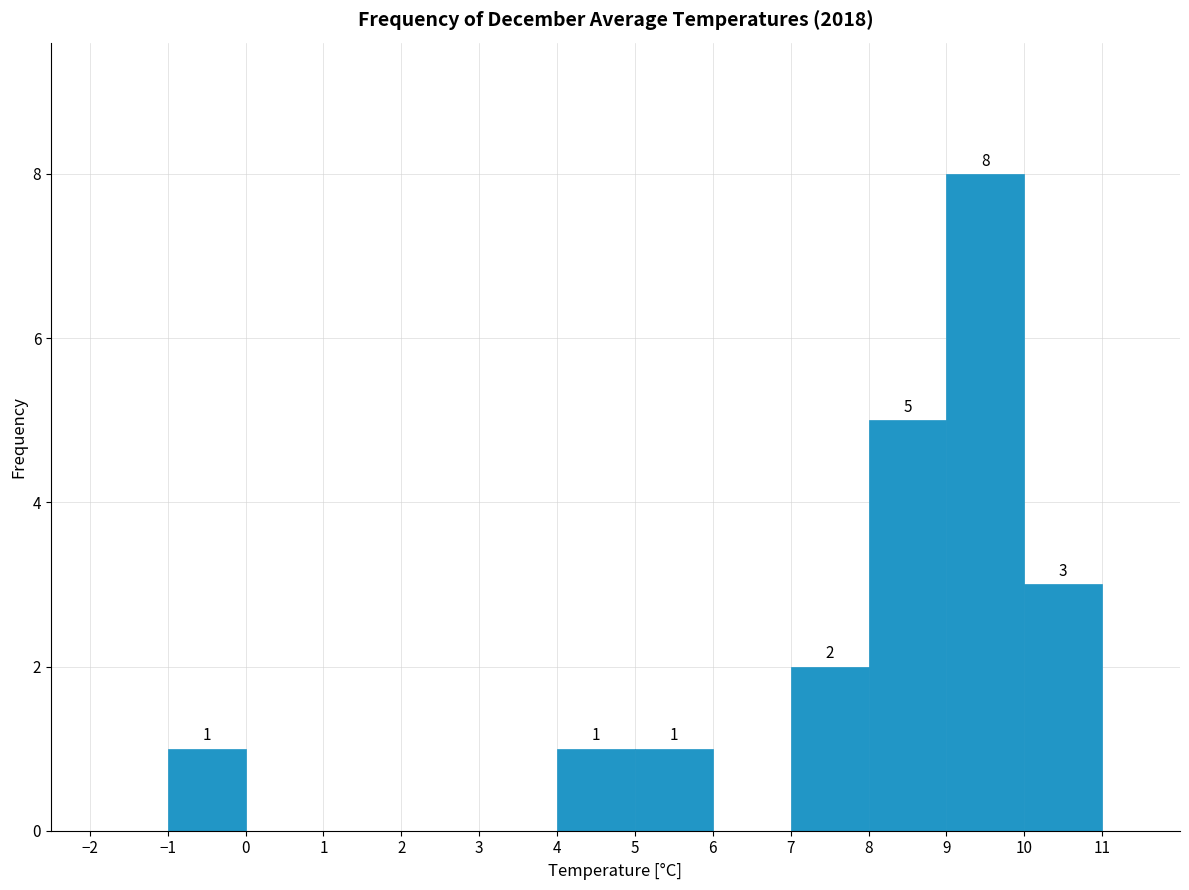

Over which range of the x-axis is the bar tallest?

9 to 10